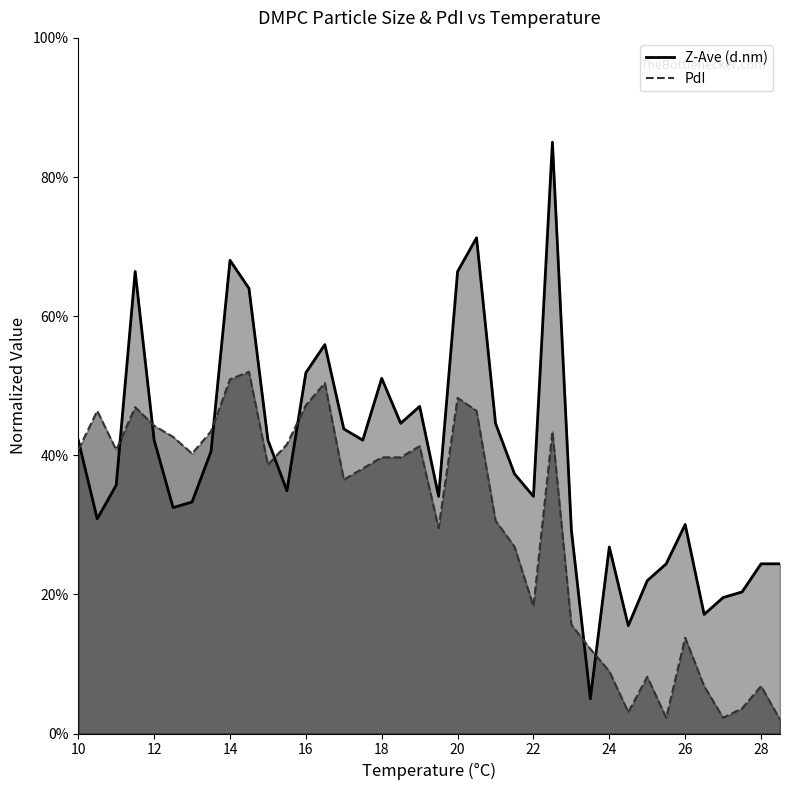

After their last crossing, which series has the higher values: PdI or Z-Ave?

Z-Ave